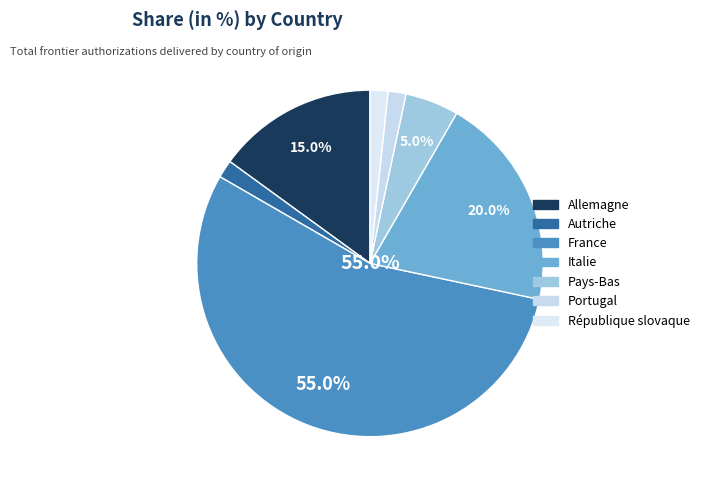

Which slice is the smallest?

Autriche